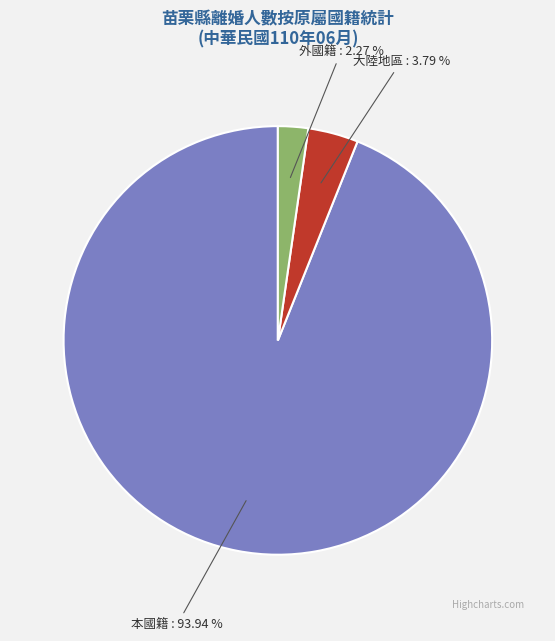

Is there a majority slice in this chart?

Yes